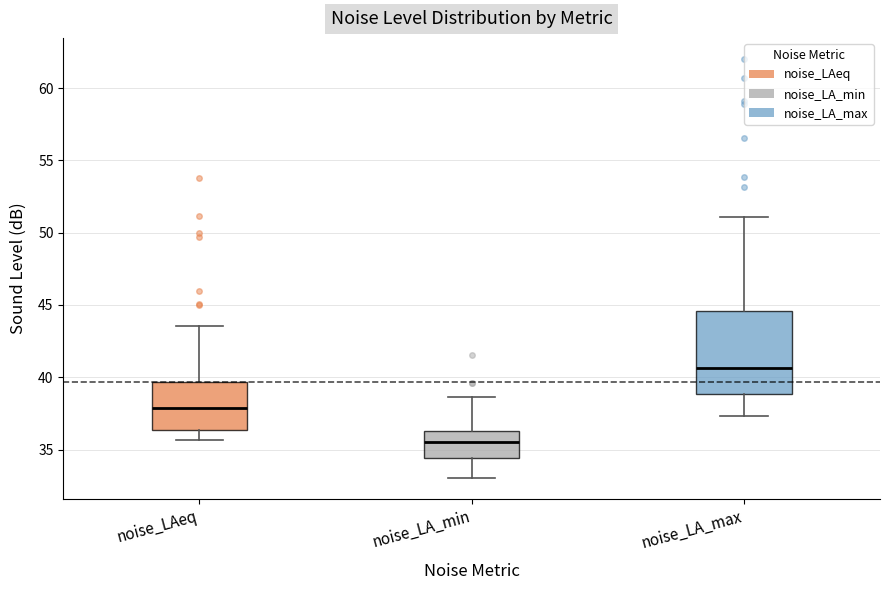

Comparing the boxes themselves (not the whiskers), which one is the tallest?

noise_LA_max